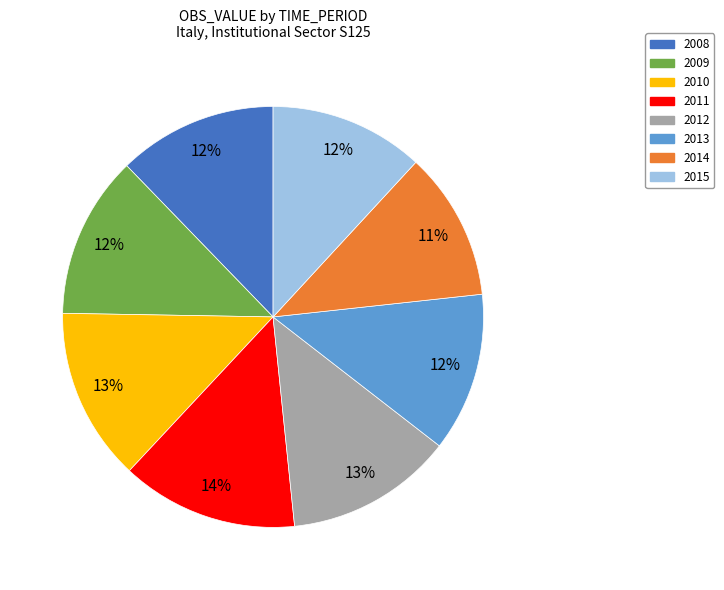

Is it true that 2010 is 24% of the pie?

False